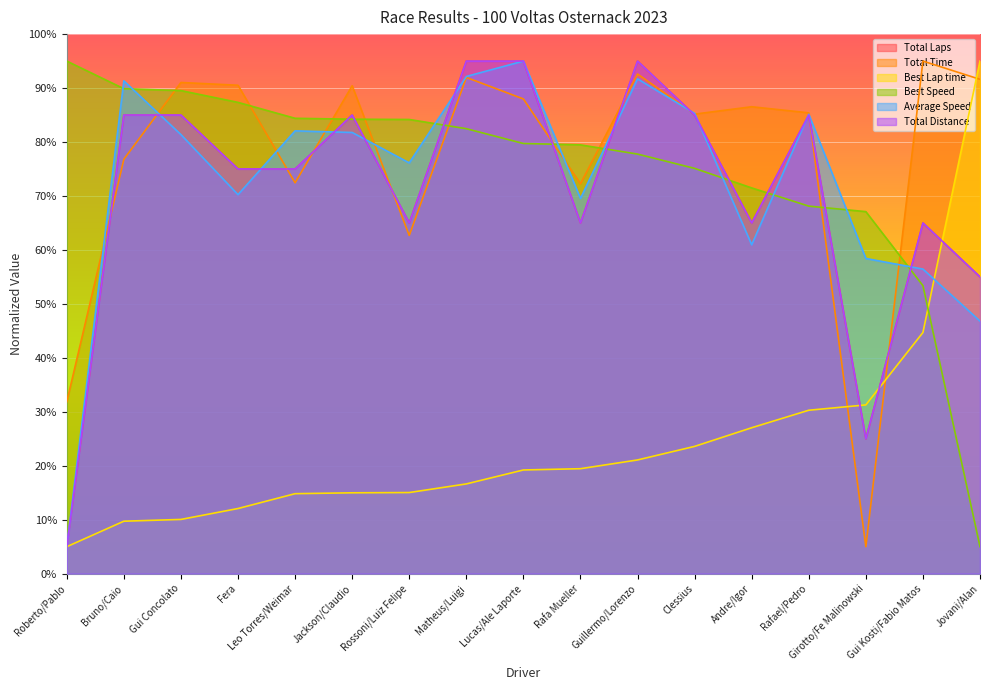

Is it true that Total Distance equals 117.6 at Jackson/Claudio?

False